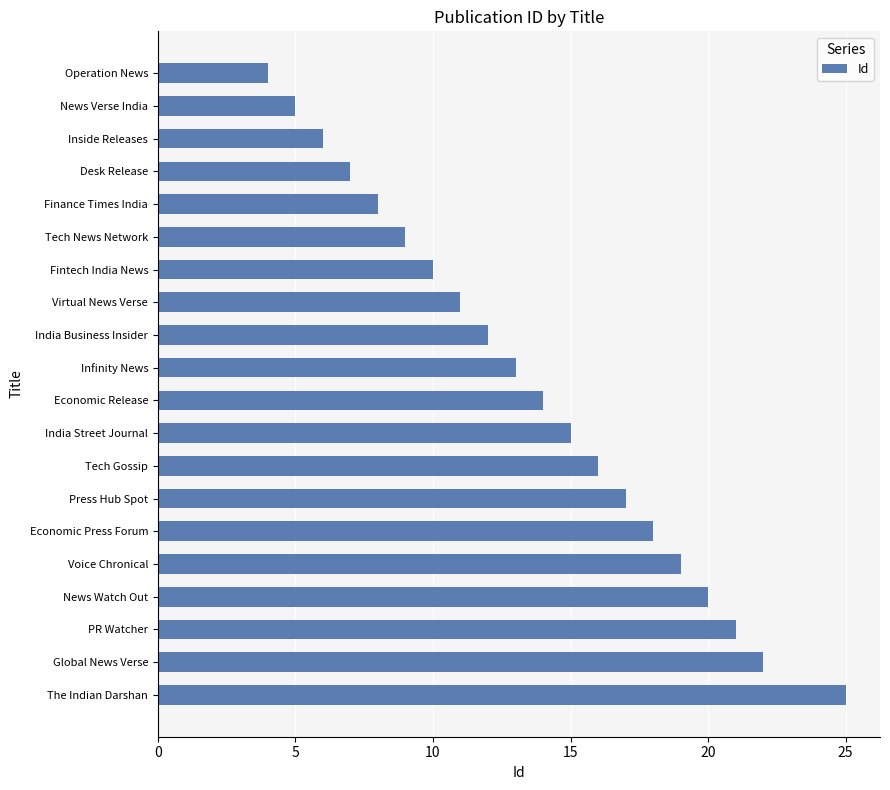

Where is the data nearest to the value 14?

Economic Release